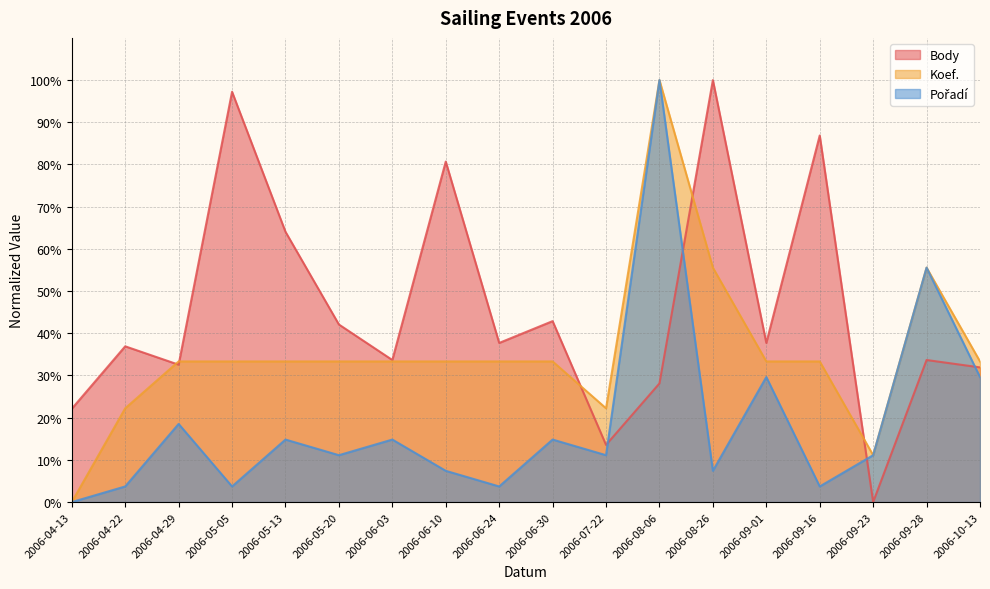

How many values in the Koef. series are below 33?

4